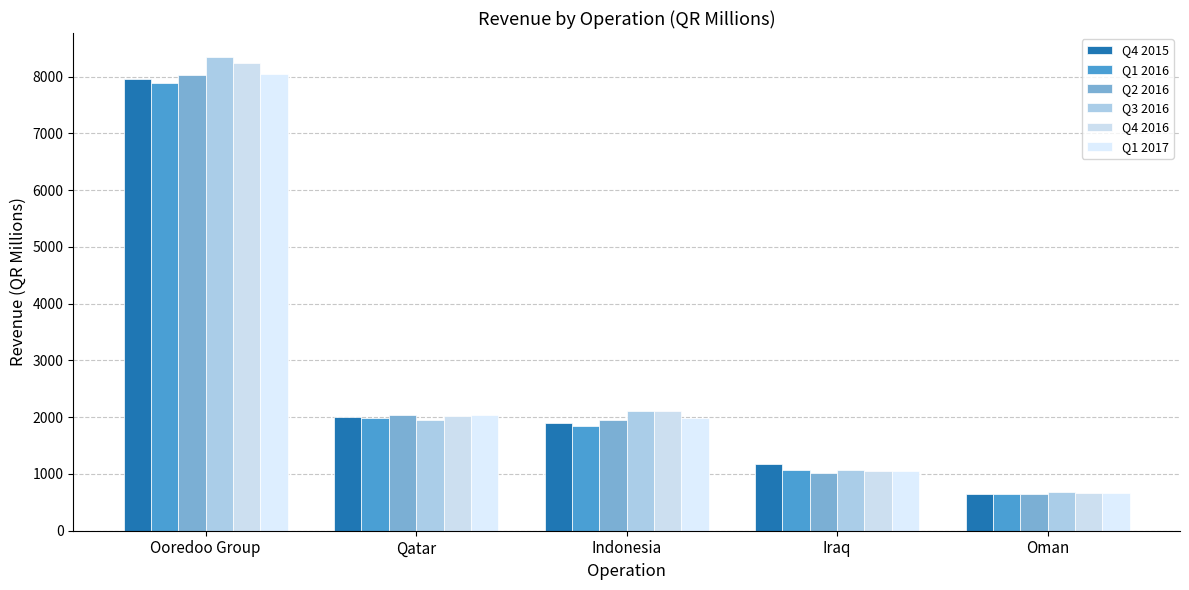

How many data points does each series have?

5